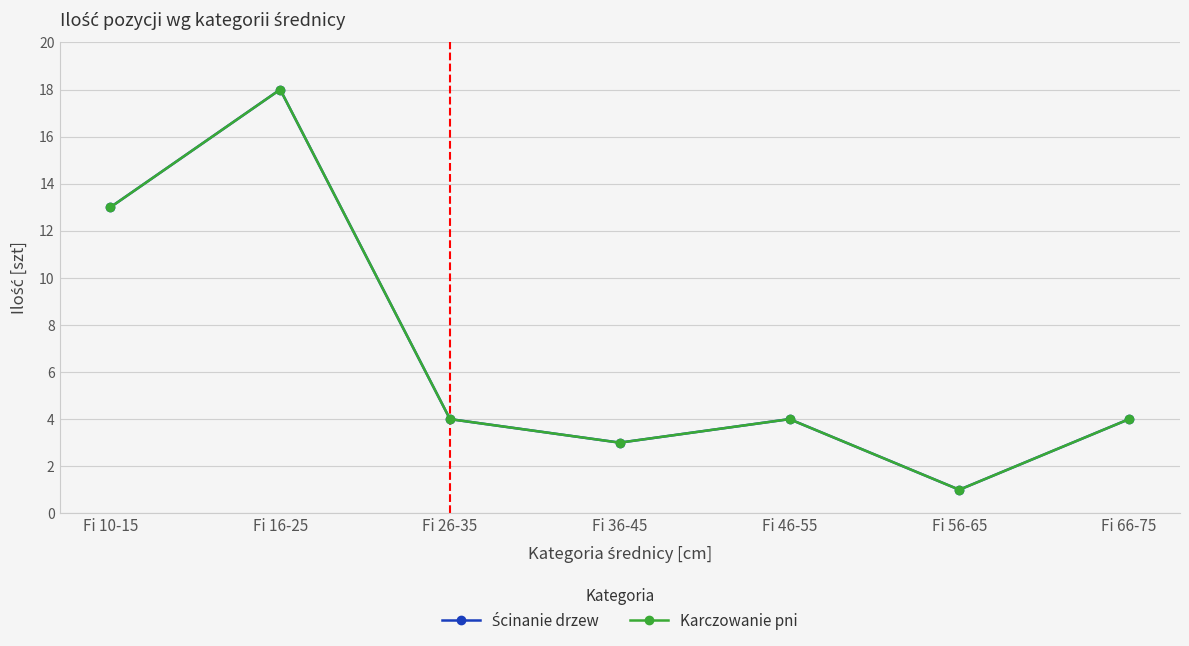

Does the chart have visible grid lines?

Yes